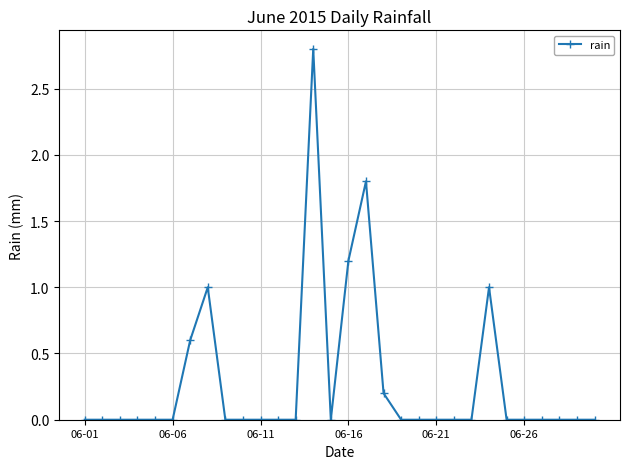

True or false: the data has more than 2 interior local peaks.

True